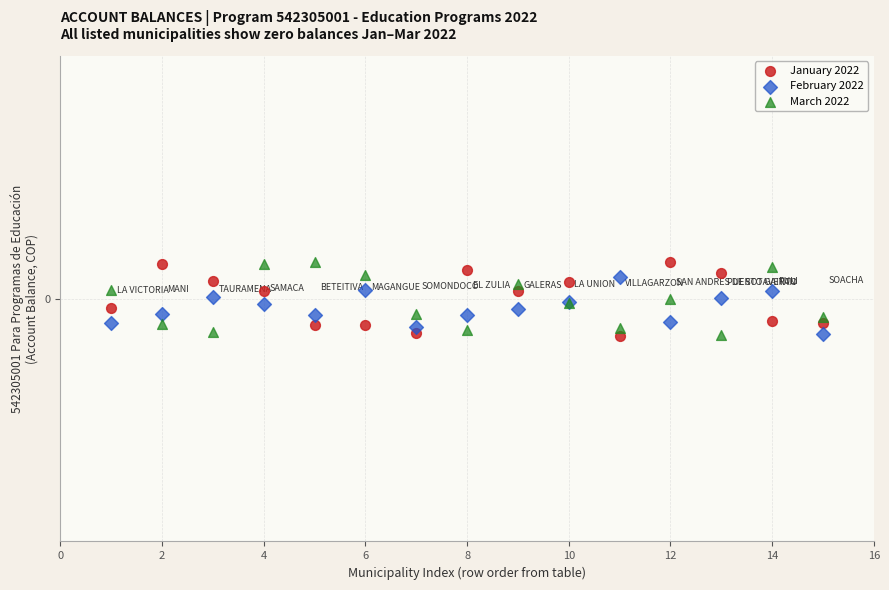

What are all the series names shown in the legend?

January 2022, February 2022, March 2022